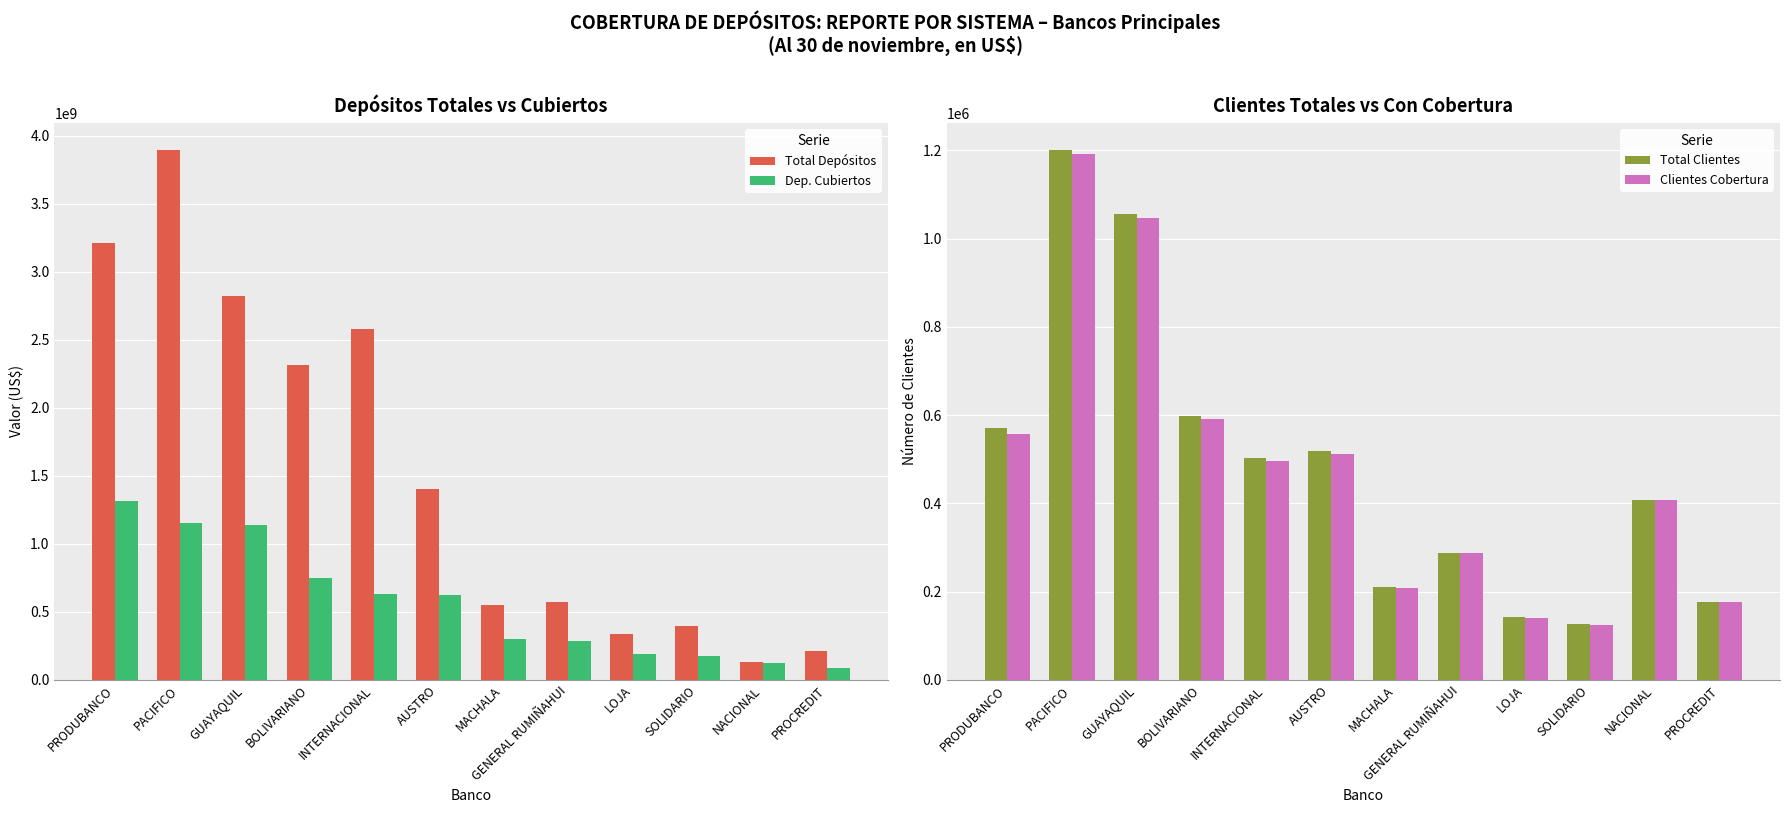

At which category is the sum across all series the highest?

PACIFICO